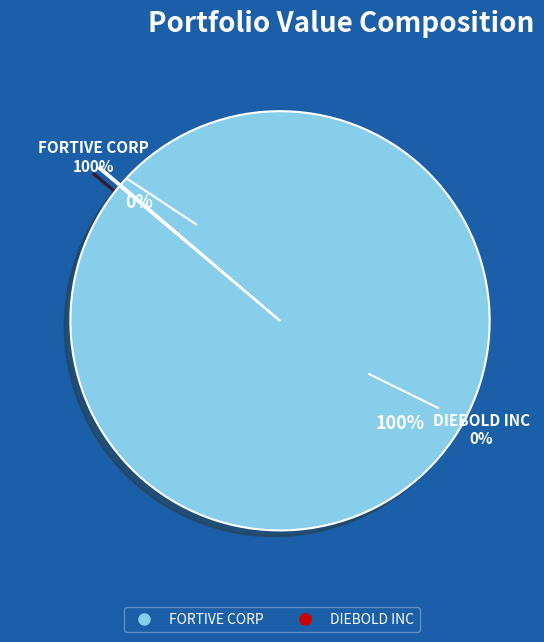

Rank the categories by value from lowest to highest.

DIEBOLD INC, FORTIVE CORP